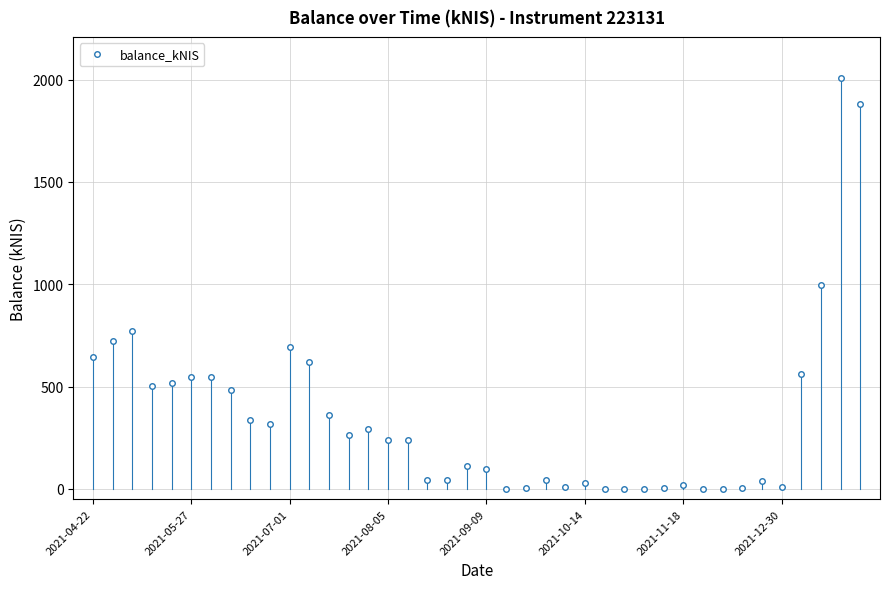

What is the sum of all values?

14006.0